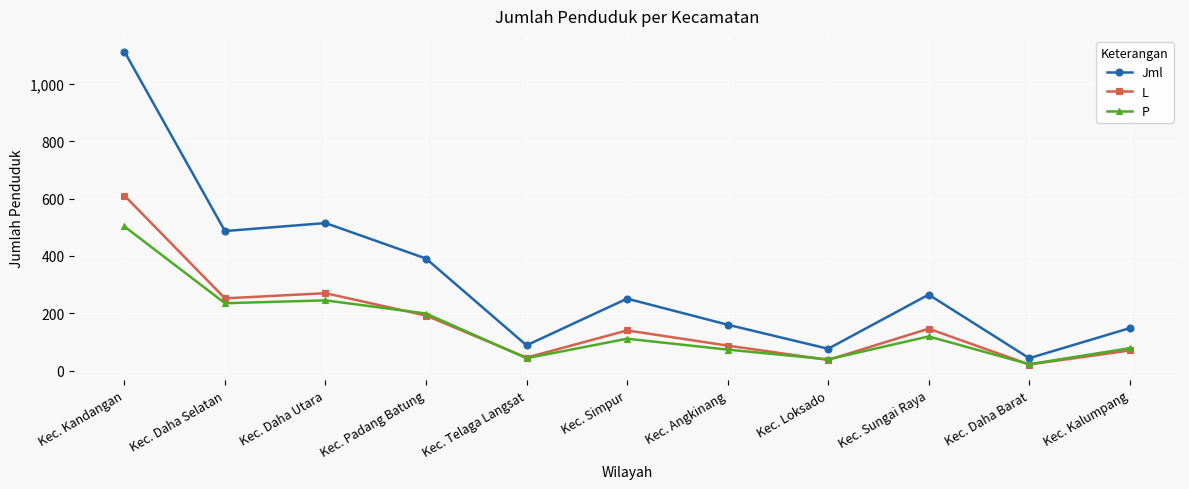

Which series changed the most between Kec. Daha Selatan and Kec. Sungai Raya?

Jml